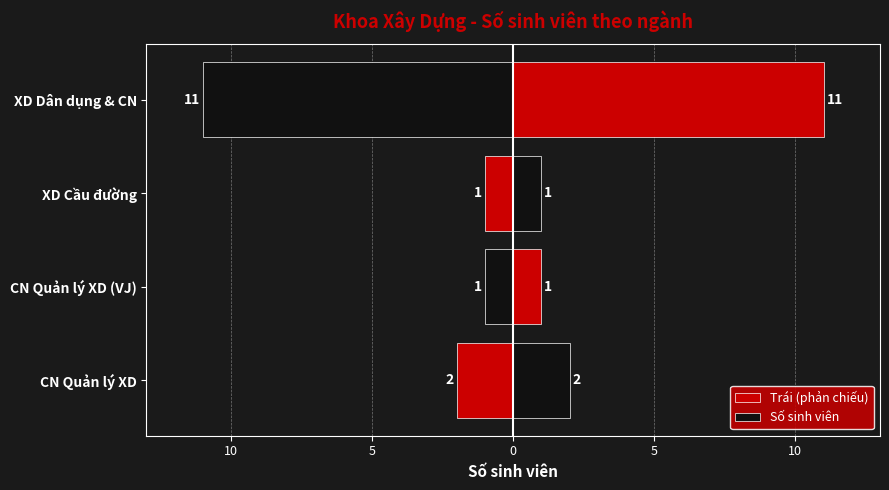

At XD Cầu đường, list the series in order from smallest to largest.

Trái (phản chiếu), Số sinh viên